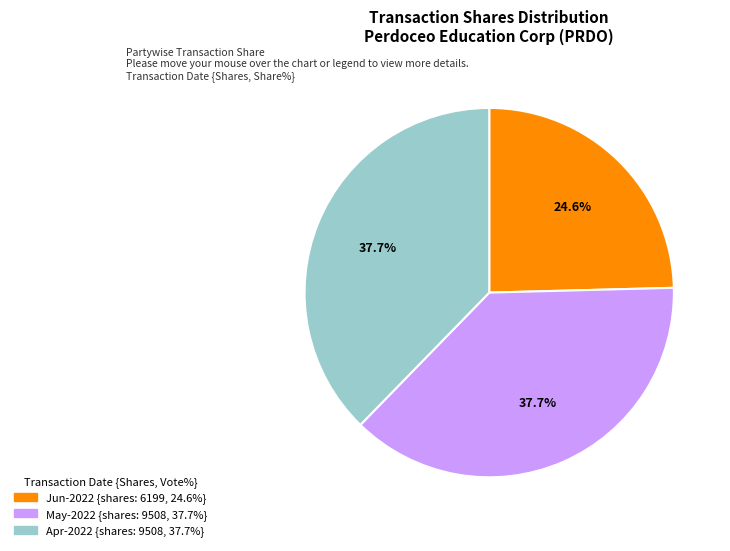

Is there a majority slice in this chart?

No